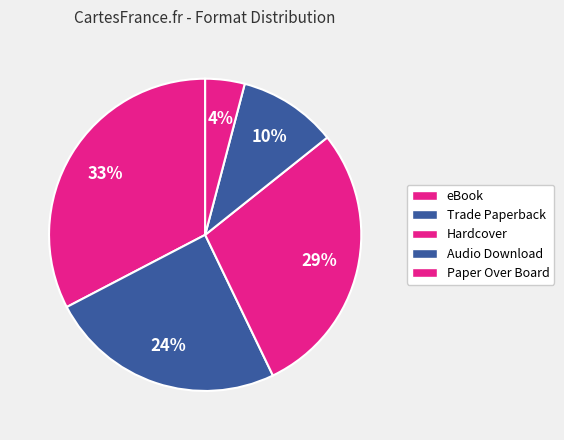

How many slices are in this pie chart?

5